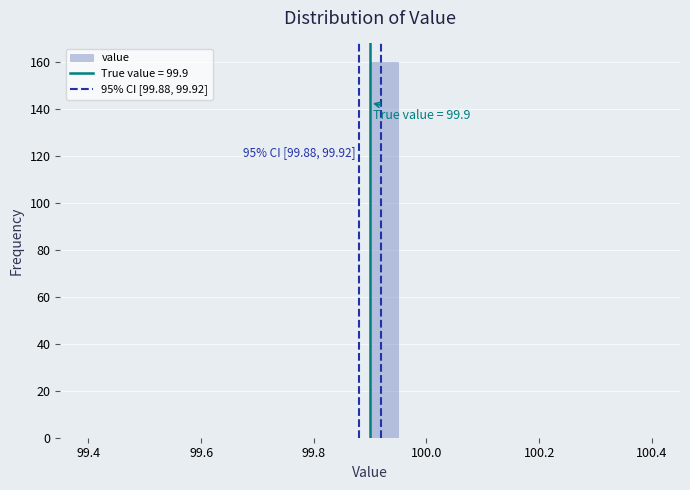

Read against the x-axis, roughly where is the centre of the tallest bar?

99.92